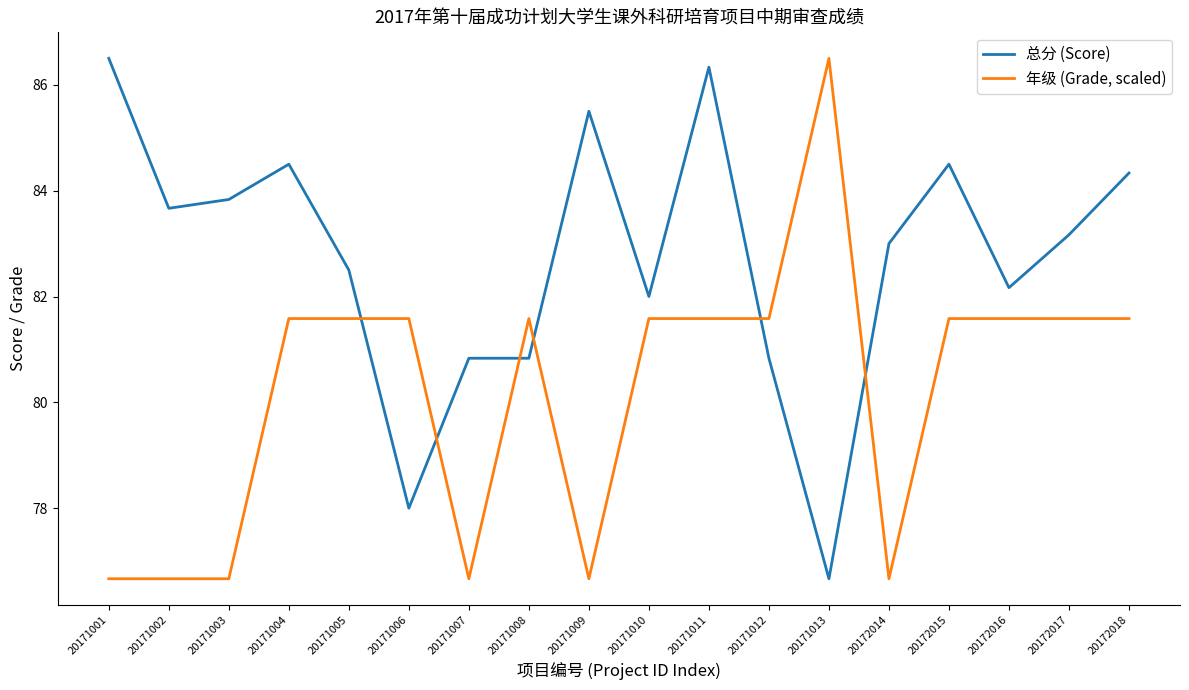

How many distinct data groups are displayed?

2